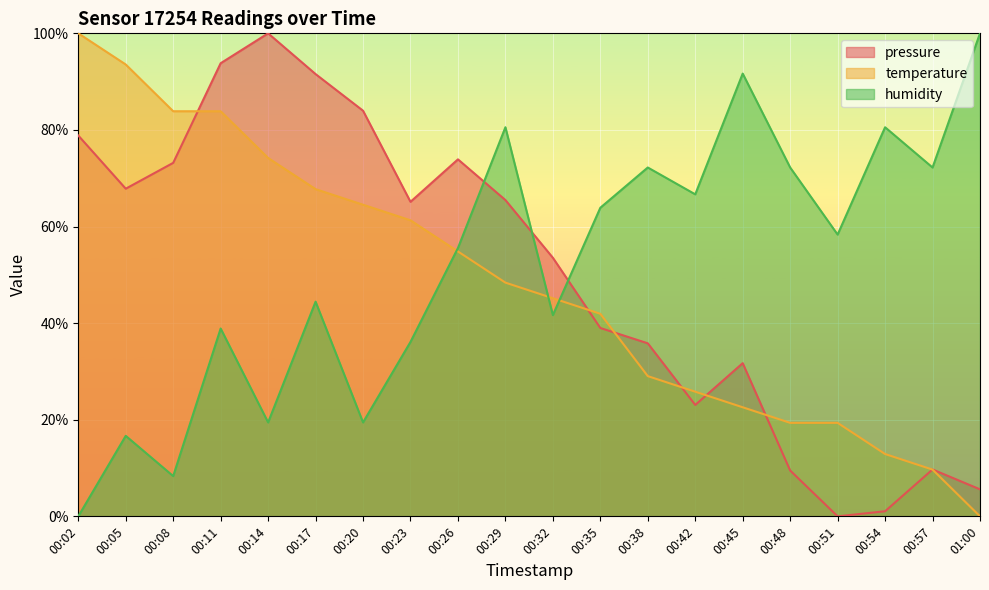

How many values in the pressure series are below 65?

10